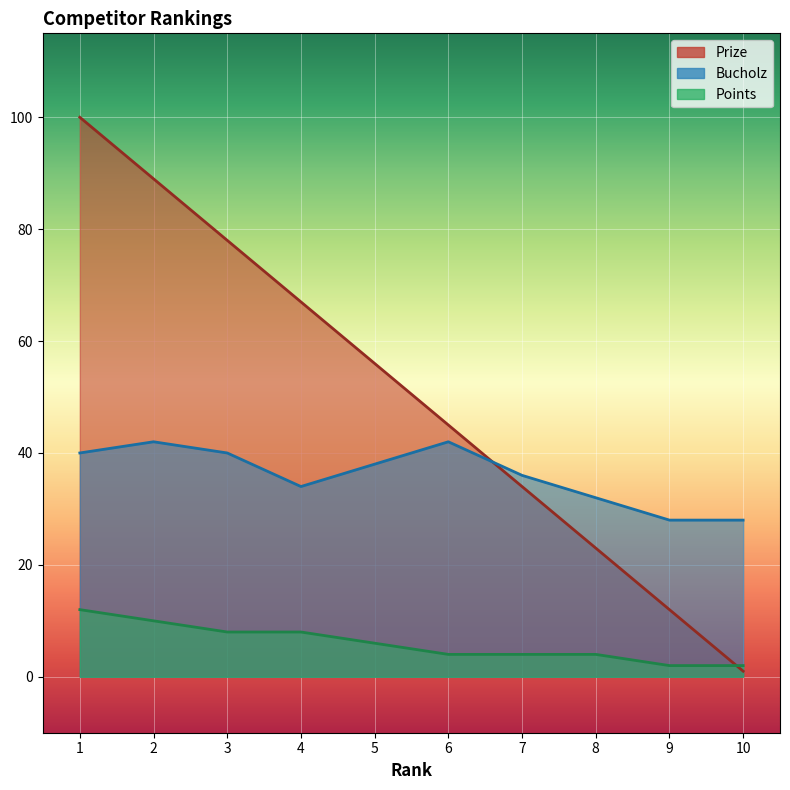

True or false: Points has a value of 2 at 5.

False